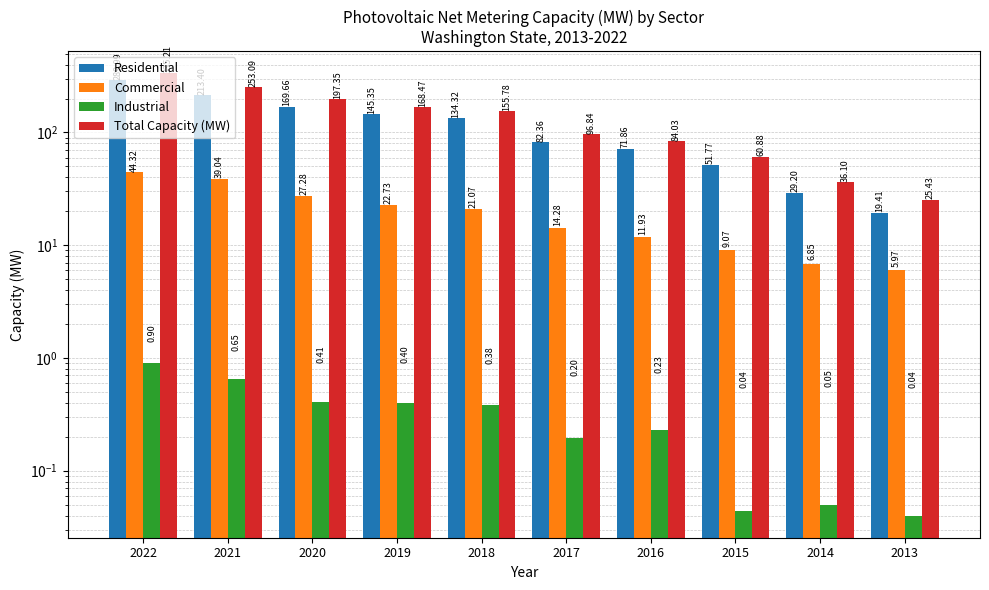

What is the spread (max minus min) of values at 2022?

334.3